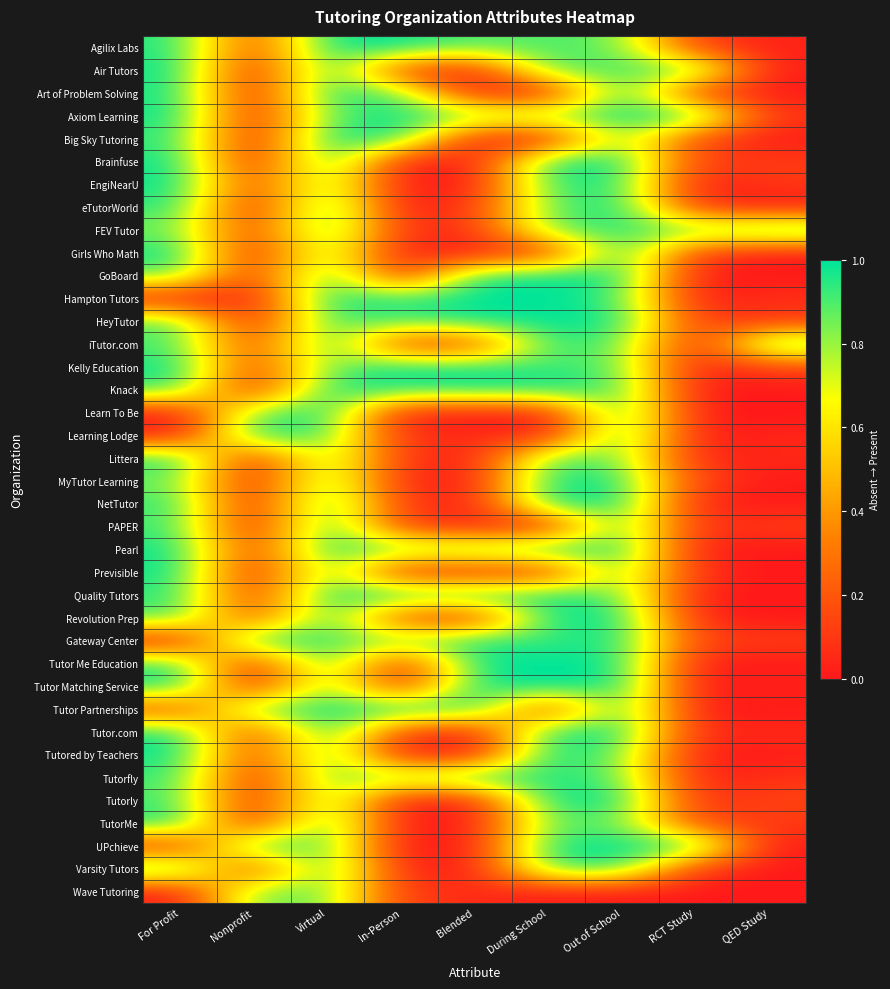

Which label corresponds to the largest value in the chart?

Virtual